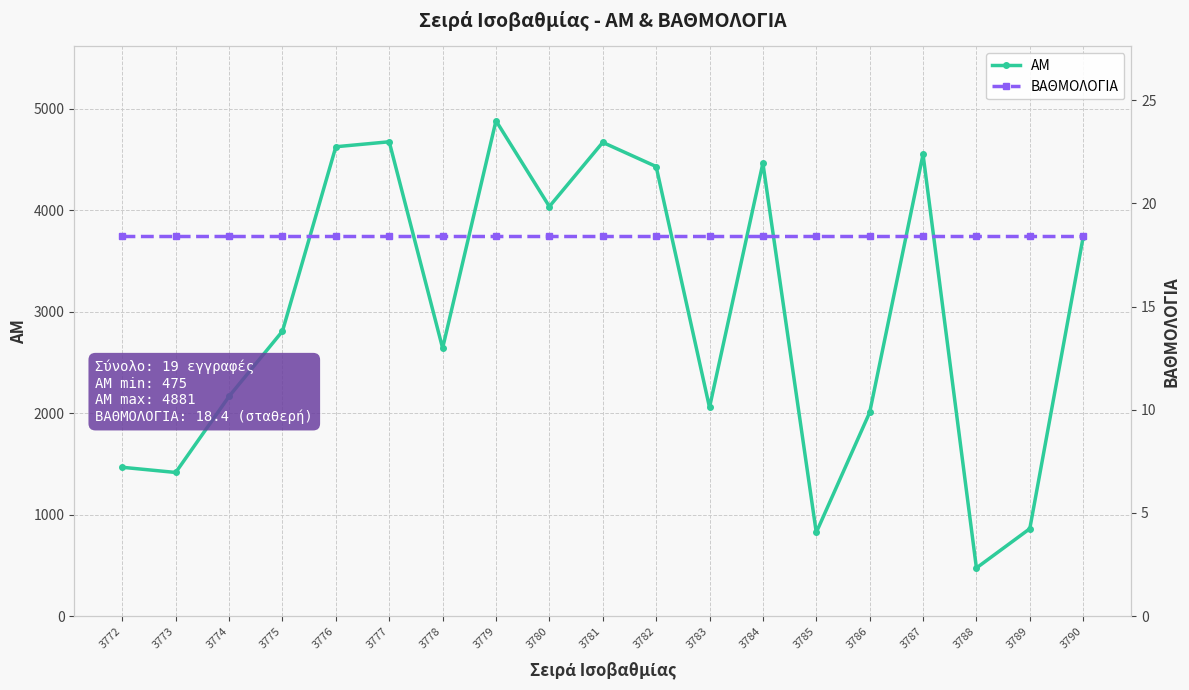

At which label does ΑΜ first exceed 2808?

3776